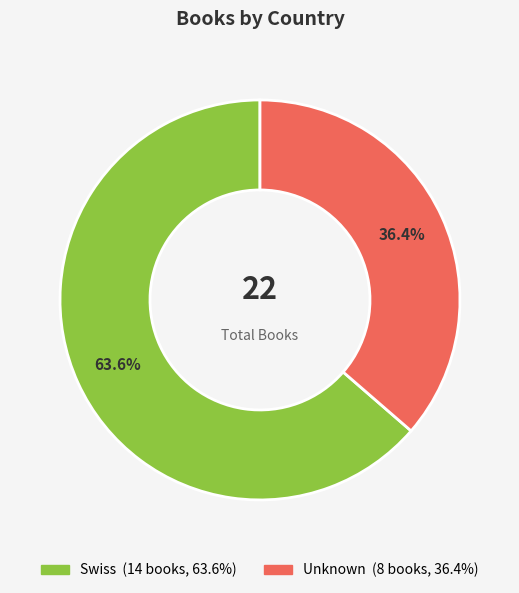

Between Swiss and Unknown, which is larger?

Swiss